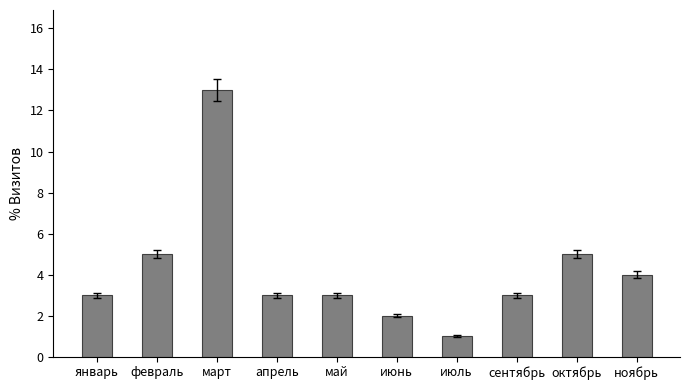

Read the value at ноябрь.

4